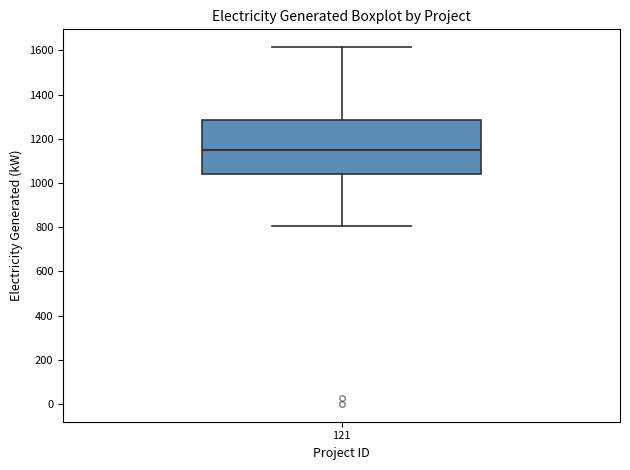

Read this box plot against the y-axis: the position of the median line, the range covered by the box, and the ends of both whiskers. The values are not printed on the chart, so give them approximately, as read against the axis.

median 1140, box 1040 to 1280, whiskers 800 to 1620